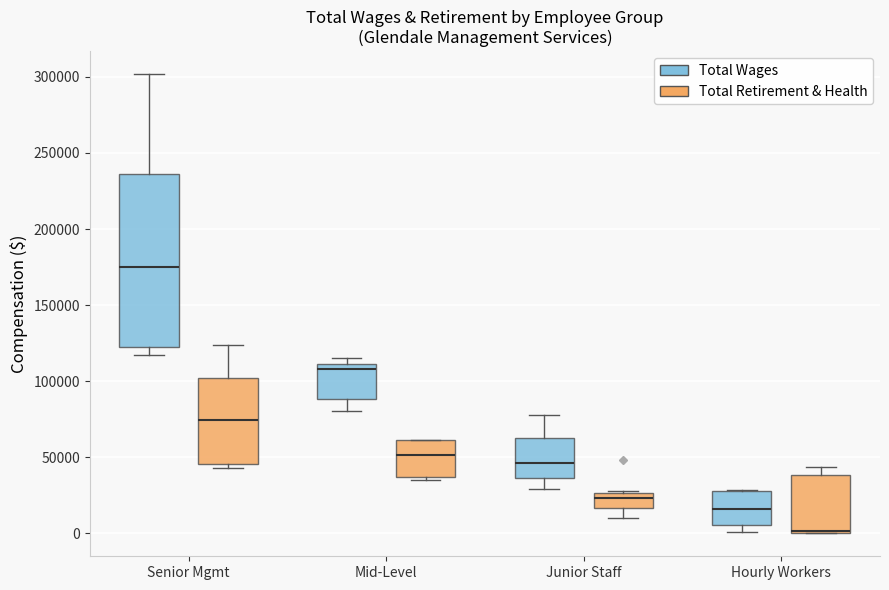

Which box is the tallest, from its lower edge to its upper edge?

Senior Mgmt (Total Wages)